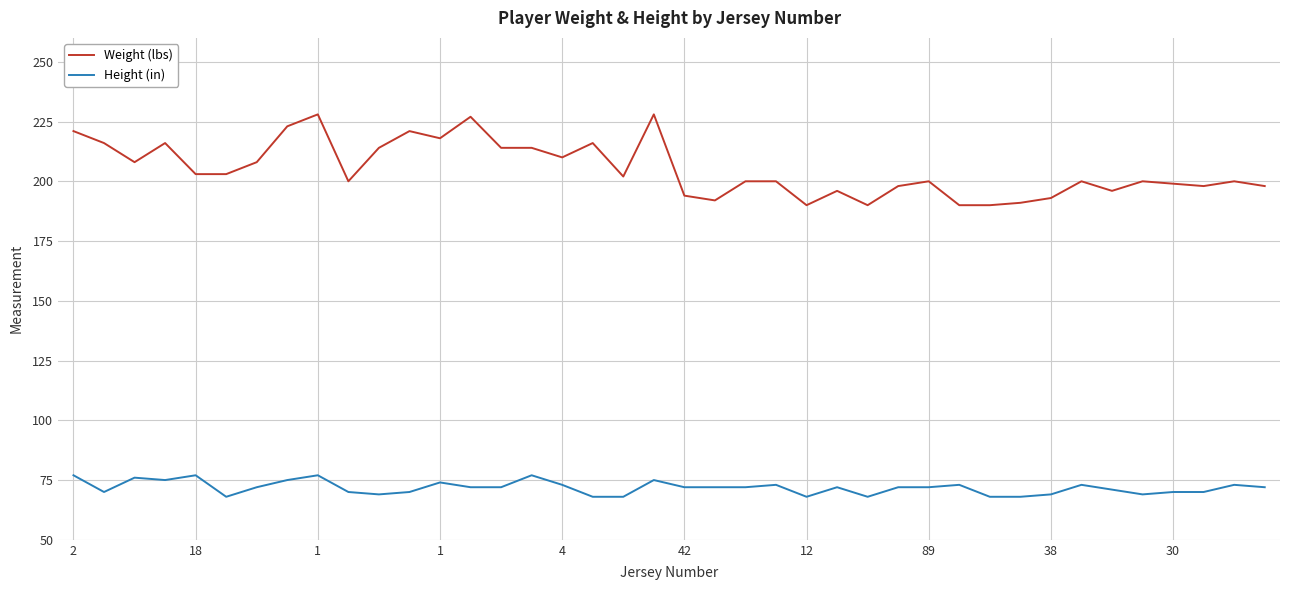

What is the smallest value displayed?

68